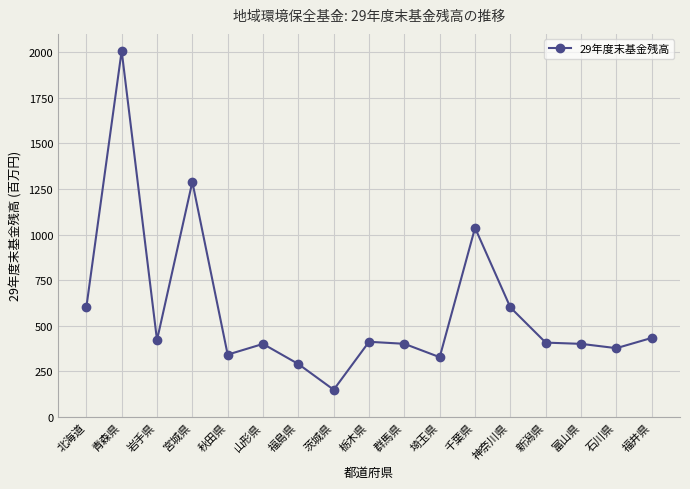

At which label is the value closest to 1078?

千葉県